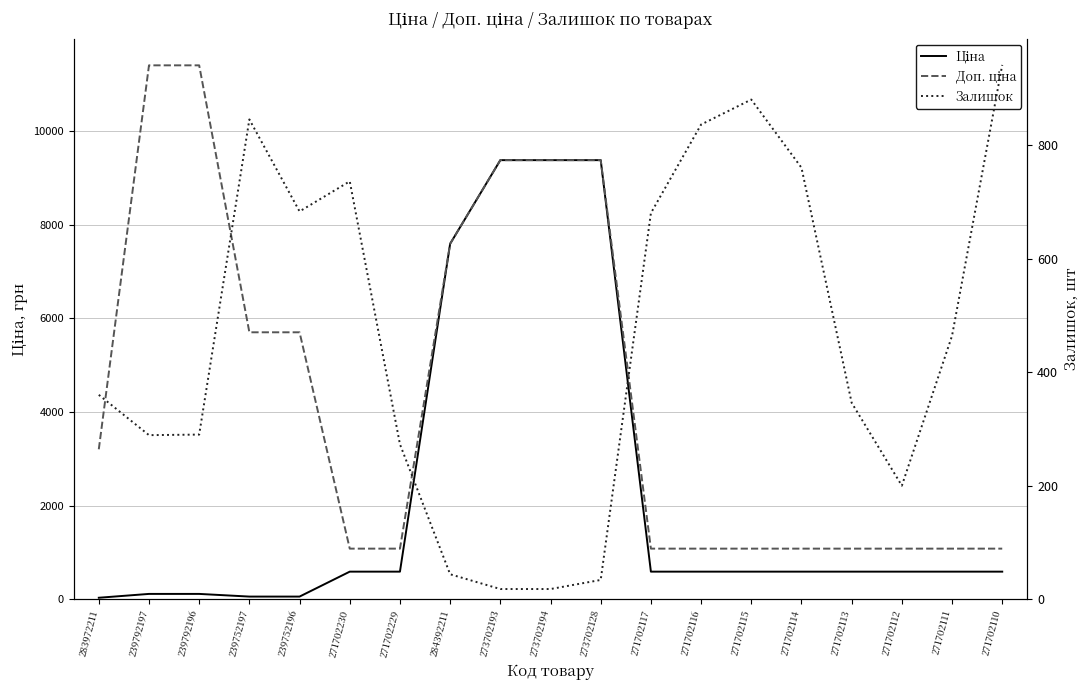

What is the sum of all Ціна values?

42021.8